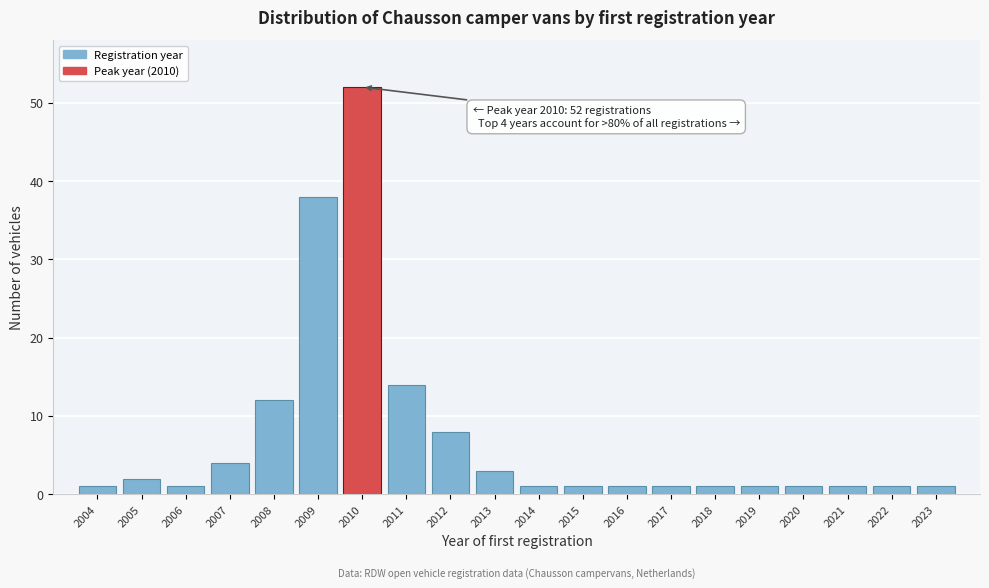

Reading left to right, transcribe all the data shown in this chart.

2004=1	2005=2	2006=1	2007=4	2008=12	2009=38	2010=52	2011=14	2012=8	2013=3	2014=1	2015=1	2016=1	2017=1	2018=1	2019=1	2020=1	2021=1	2022=1	2023=1